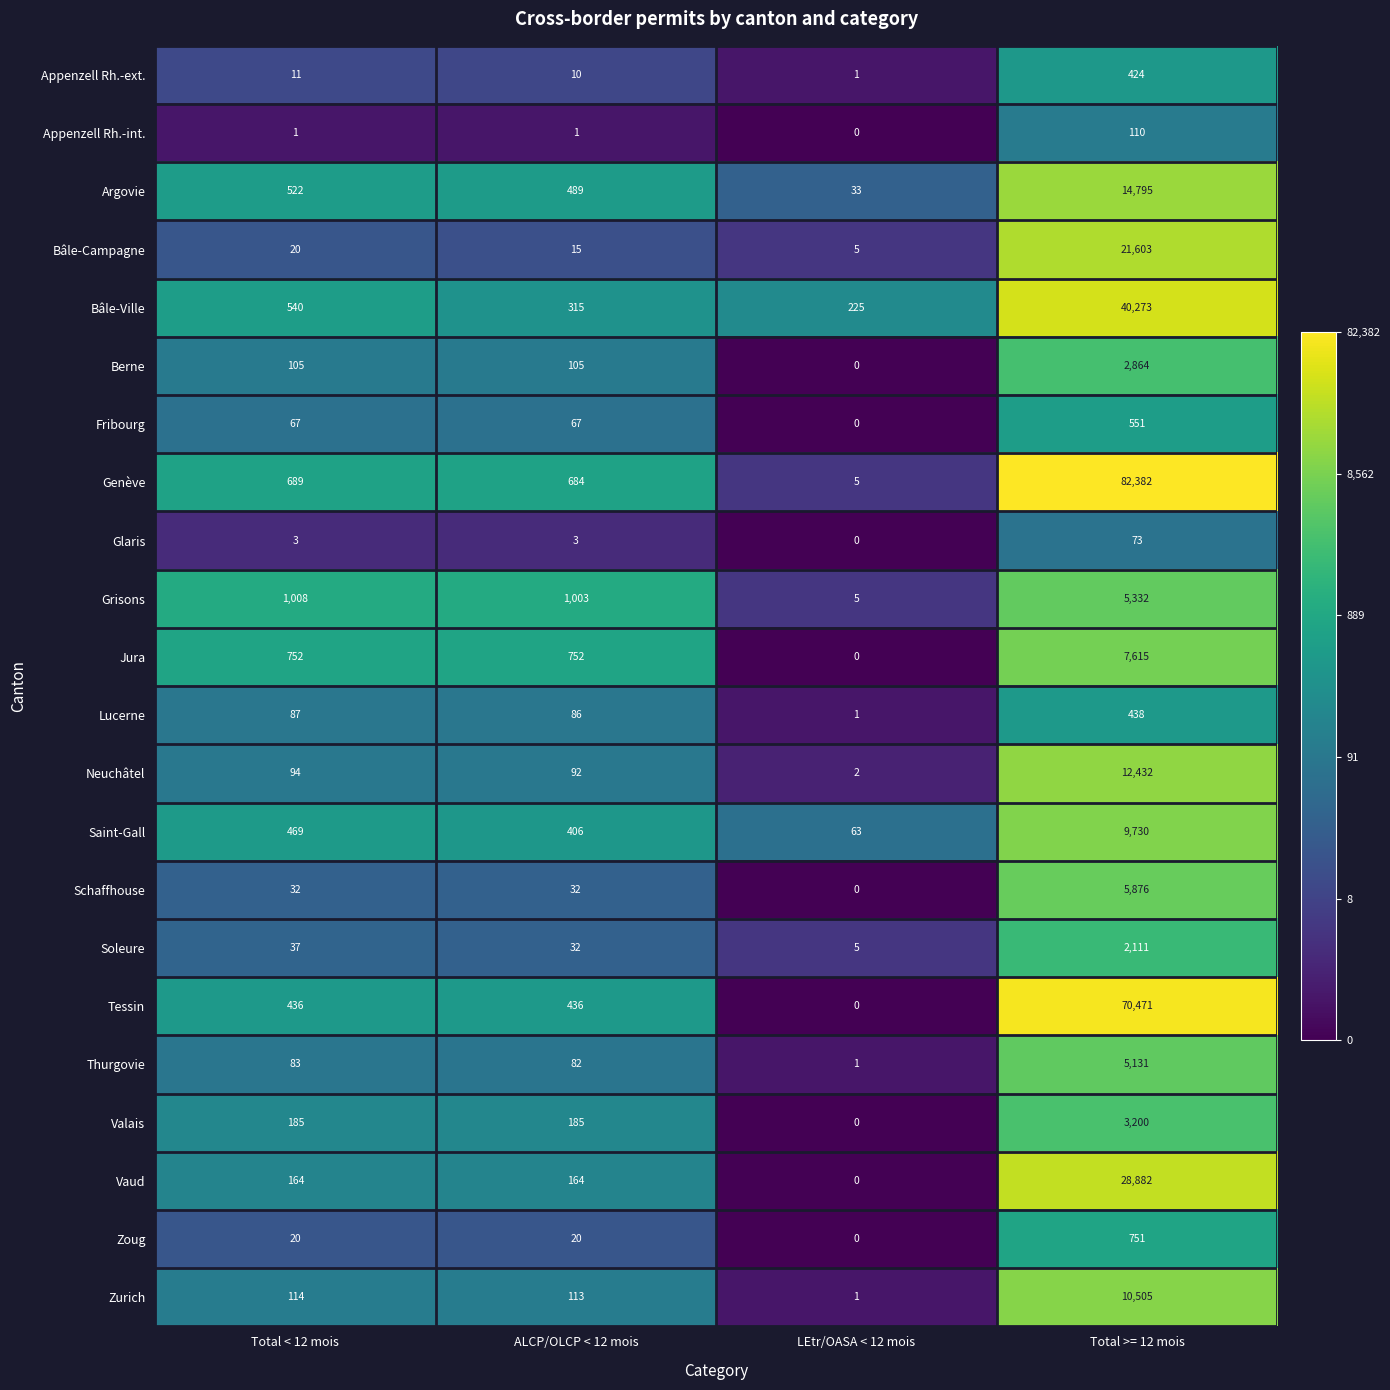

At how many categories does at least one series exceed 7?

4